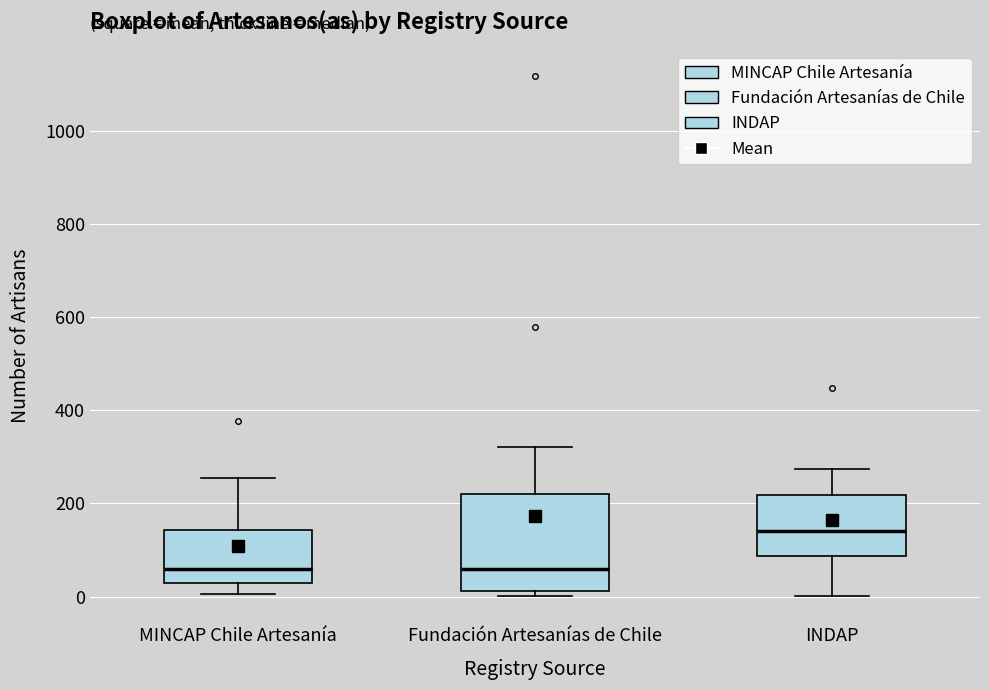

Reading left to right, transcribe this box plot: for each box, give where its median line is, the range the box spans, and where its two whiskers end, as read against the y-axis. The values are not printed on the chart, so give them approximately, as read against the axis.

MINCAP Chile Artesanía: median 60, box 20 to 140, whiskers 0 to 260
Fundación Artesanías de Chile: median 60, box 20 to 220, whiskers 0 to 320
INDAP: median 140, box 80 to 220, whiskers 0 to 280